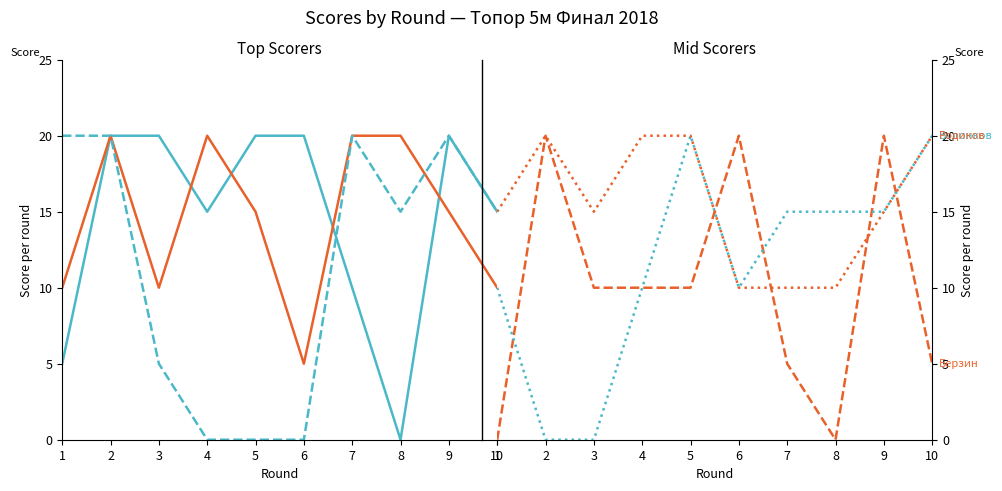

What is the difference between the maximum and minimum values in the Ненахов Дмитрий series?

20